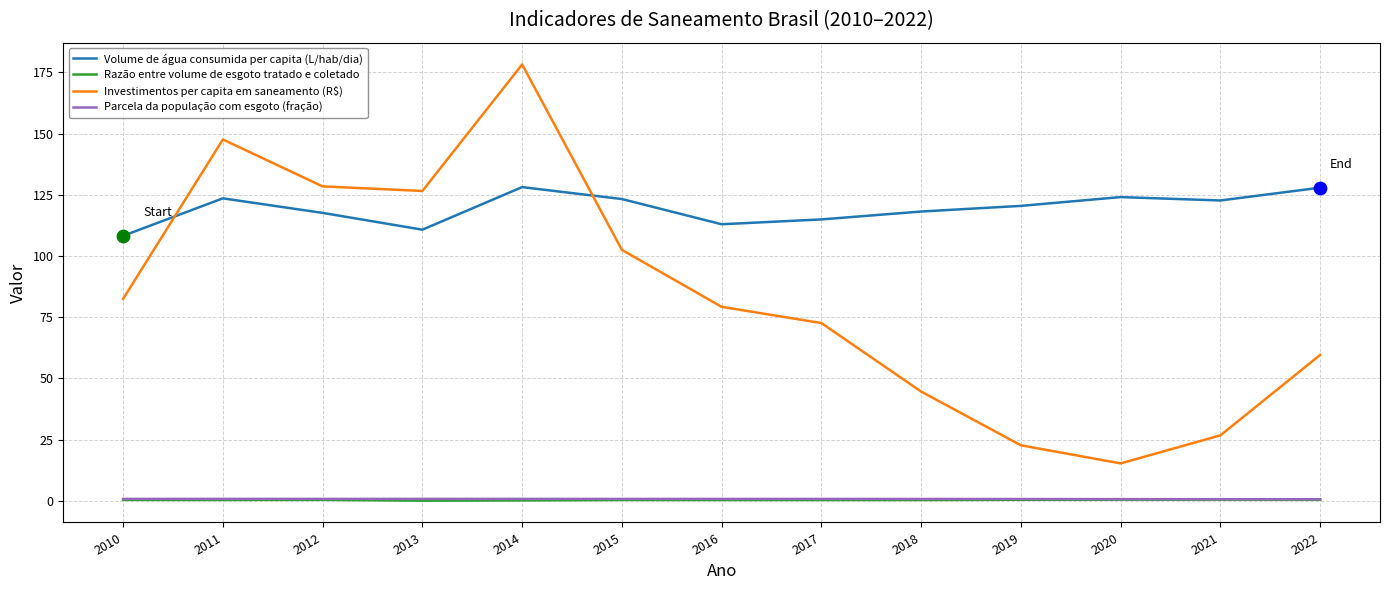

Which series has the largest total across all categories?

Volume de água consumida per capita (L/hab/dia)